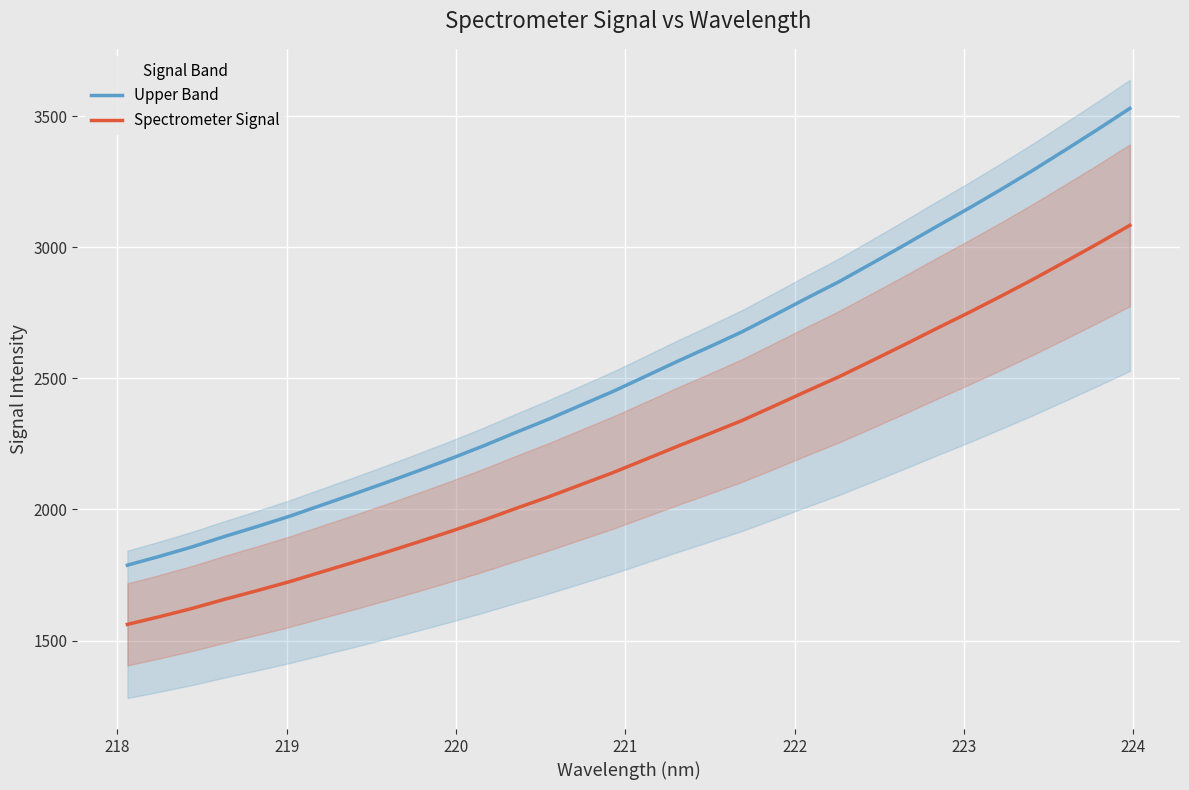

Is this an area chart (filled region under the line)?

No